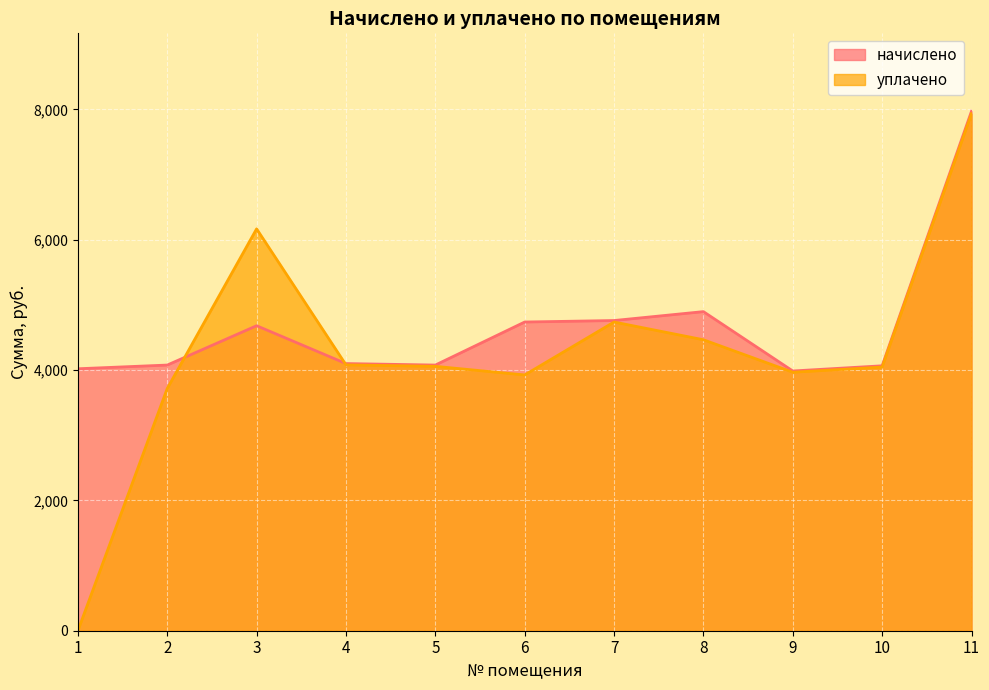

In начислено, how many points are higher than both neighbors (excluding endpoints)?

2